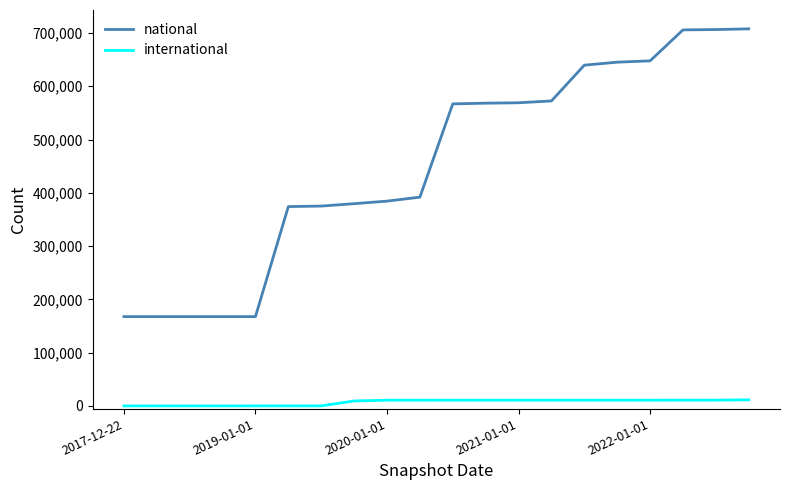

What is the maximum value for national?

707696